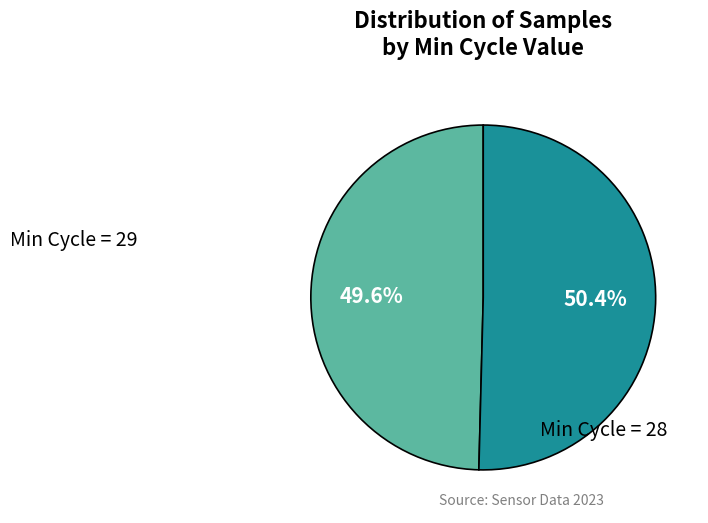

Approximately how many times larger is the value at Min Cycle = 28 compared to Min Cycle = 29?

1.0